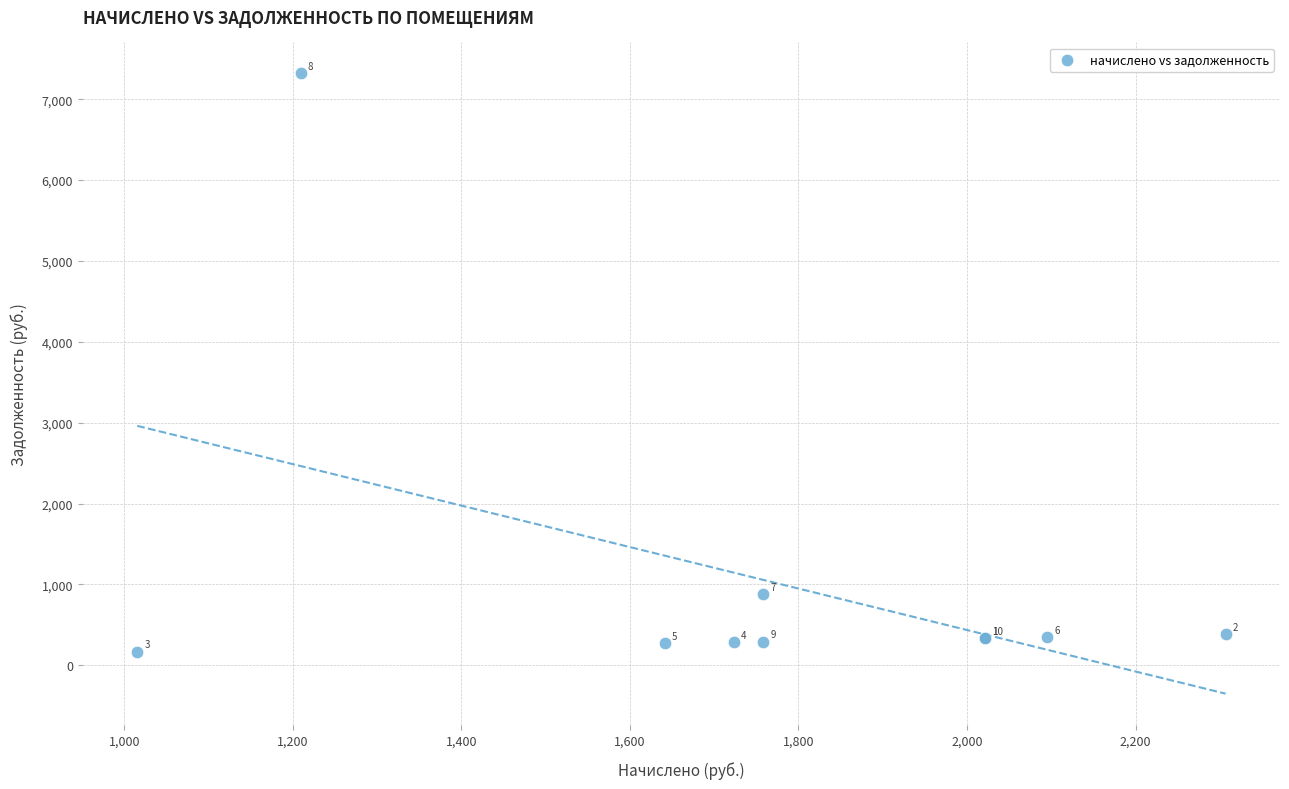

What Y value in the scatter plot is closest to 3744?

879.4